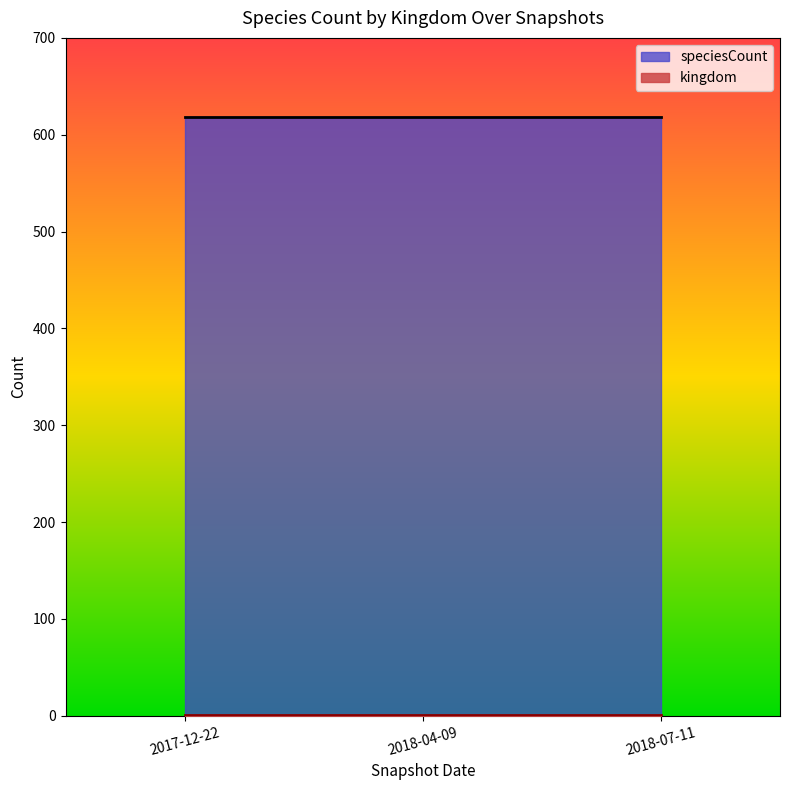

What is the difference between the highest and lowest values at 2017-12-22?

617